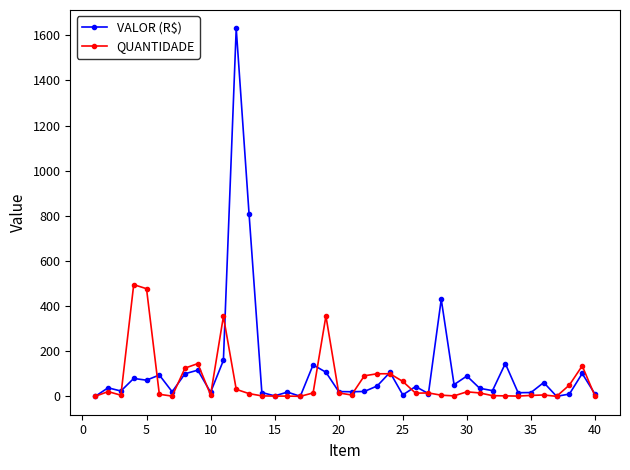

What is the value of the VALOR (R$) point at the 33rd from the left?

145.4